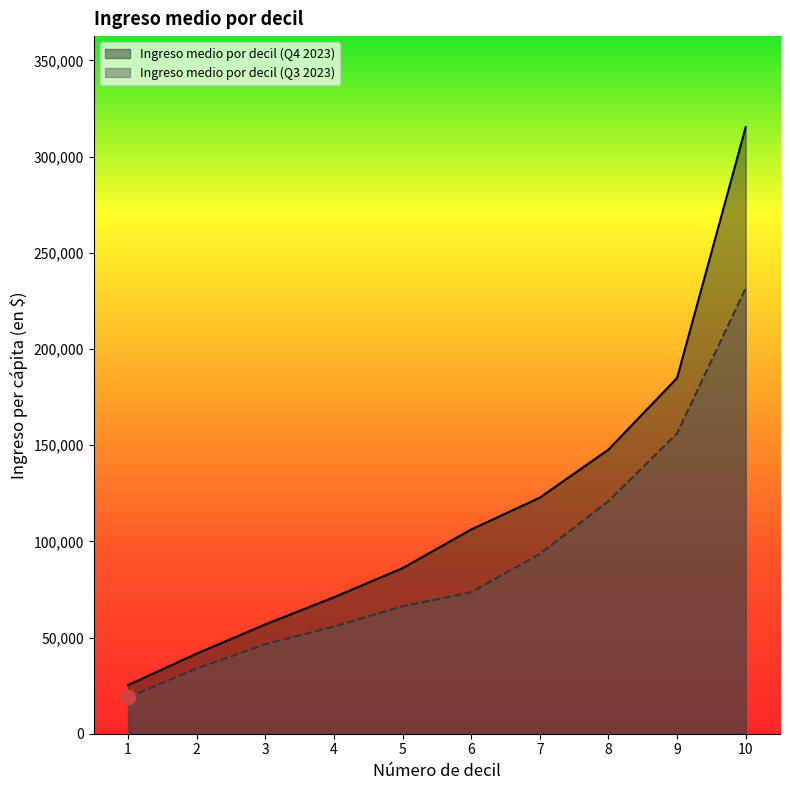

Is it true that Ingreso medio por decil (Q3 2023) equals 102243 at 6?

False